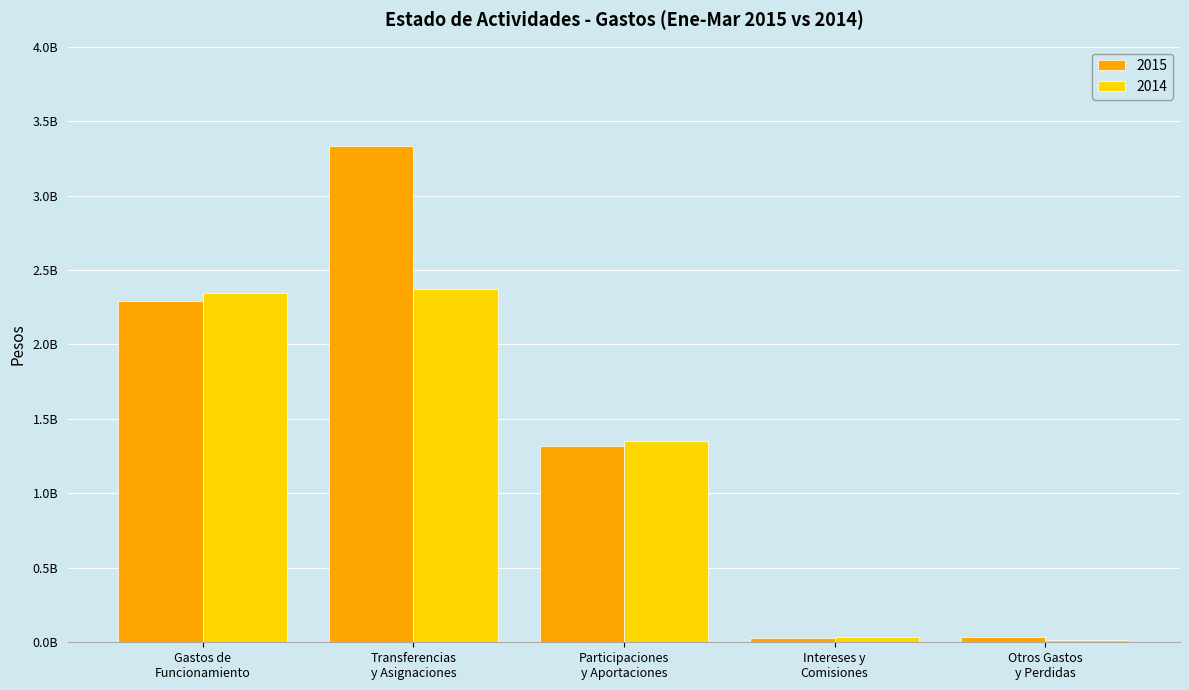

Where does the 2014 series first go above 1351947420?

Gastos de
Funcionamiento